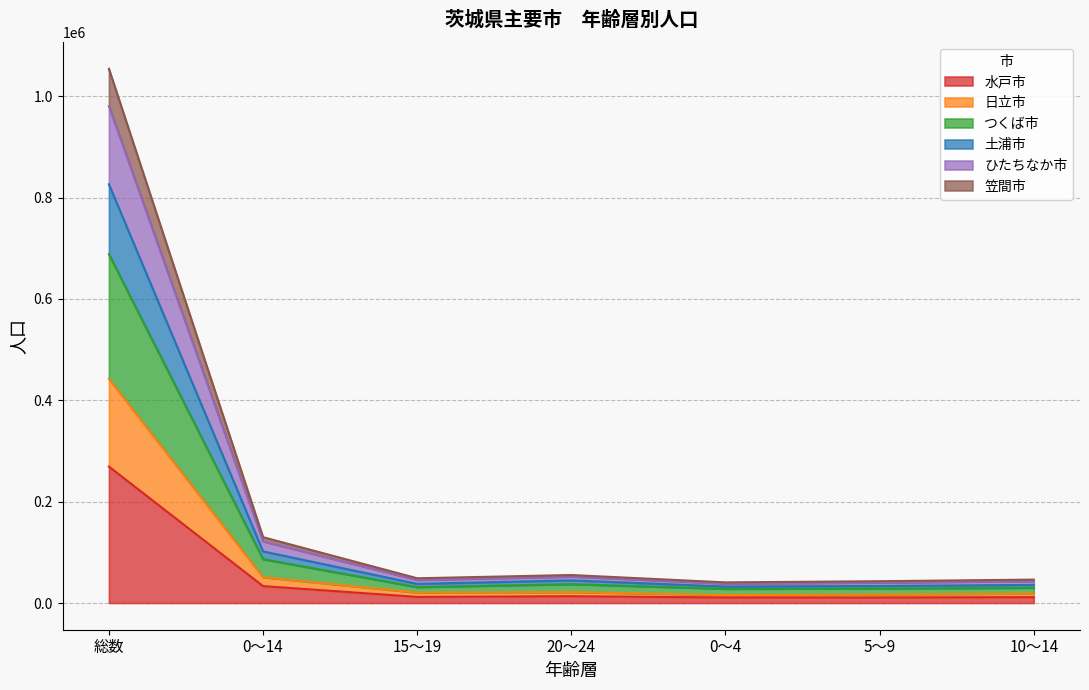

Which category has the highest value in the 水戸市 series?

総数